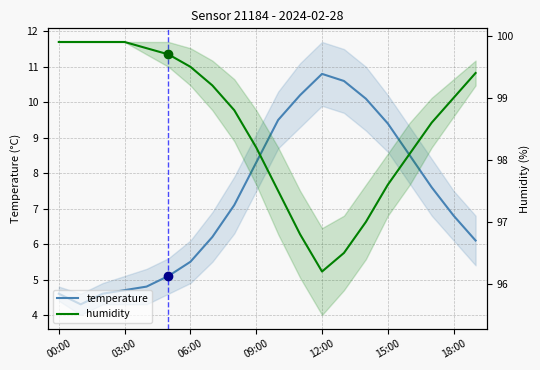

Which series has the largest total across all categories?

humidity